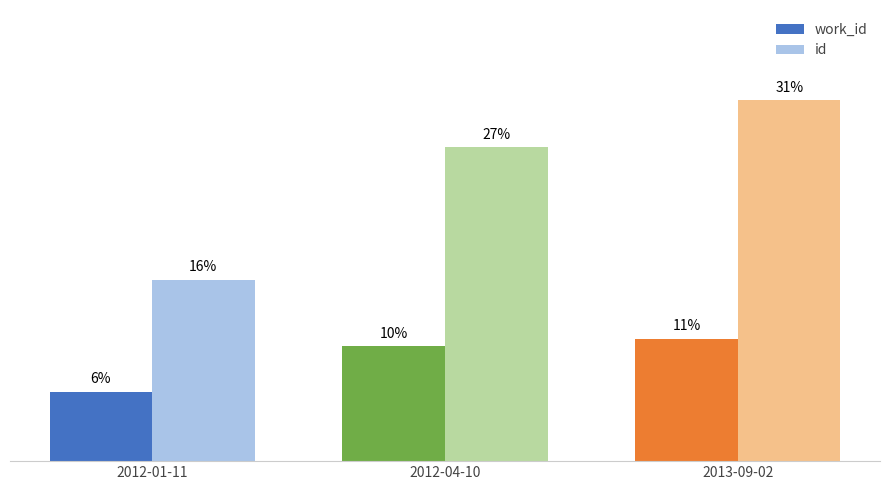

At which label does id first exceed 26?

2012-04-10